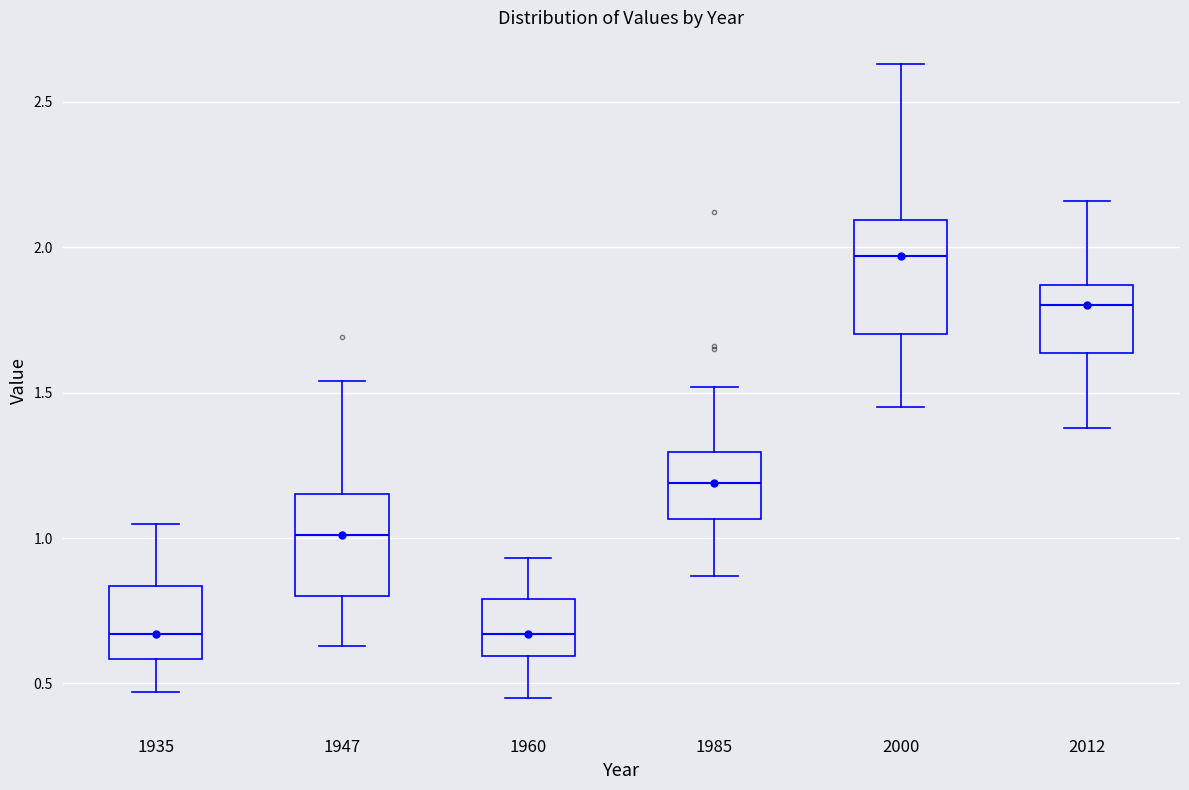

Where does the median line of the box at x = 2000 sit on the y-axis? The values are not printed on the chart, so give them approximately, as read against the axis.

1.95